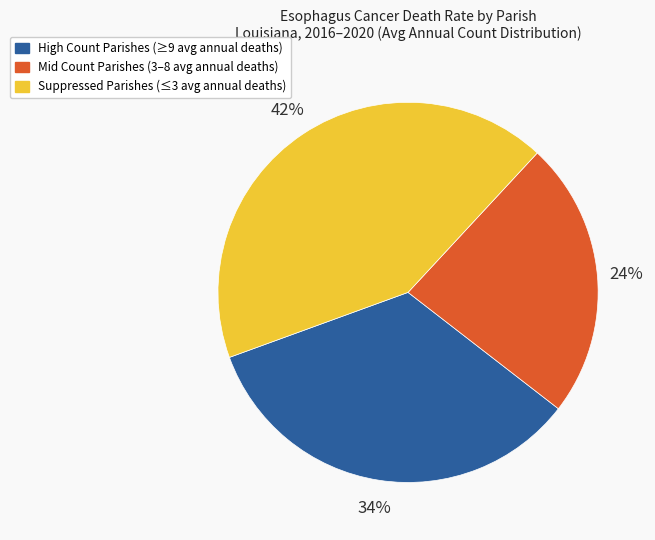

To the nearest percent, what is the average slice percentage?

33%